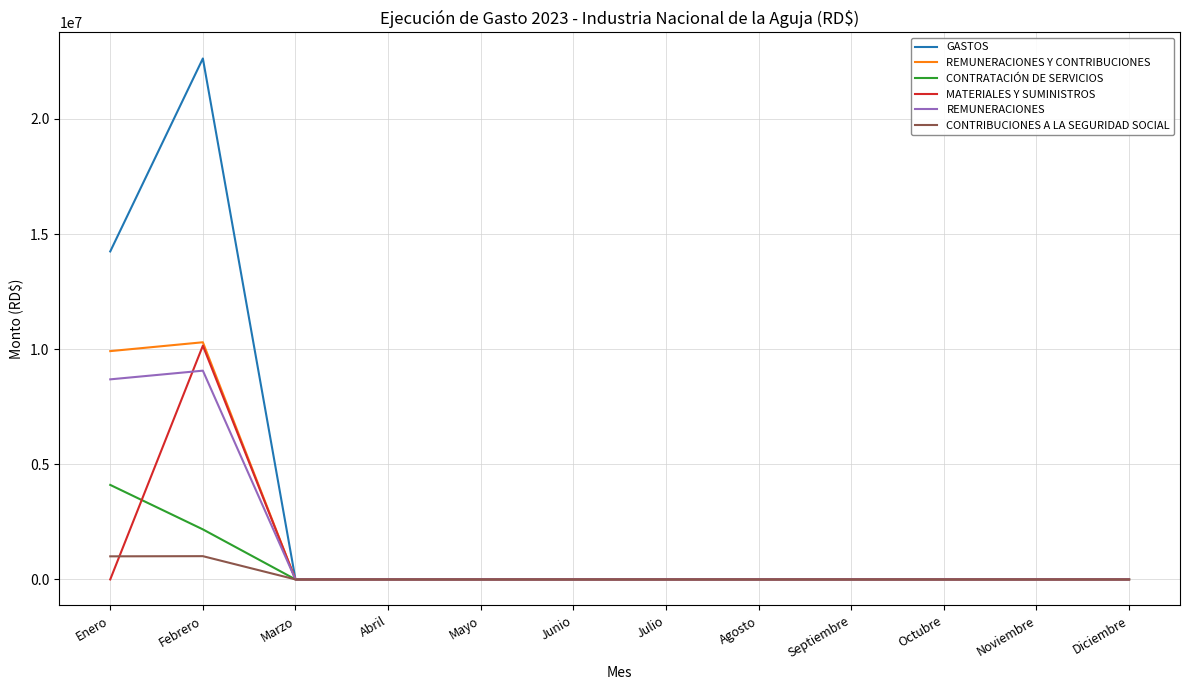

The value of GASTOS at Noviembre is -13343618.2. True or false?

False